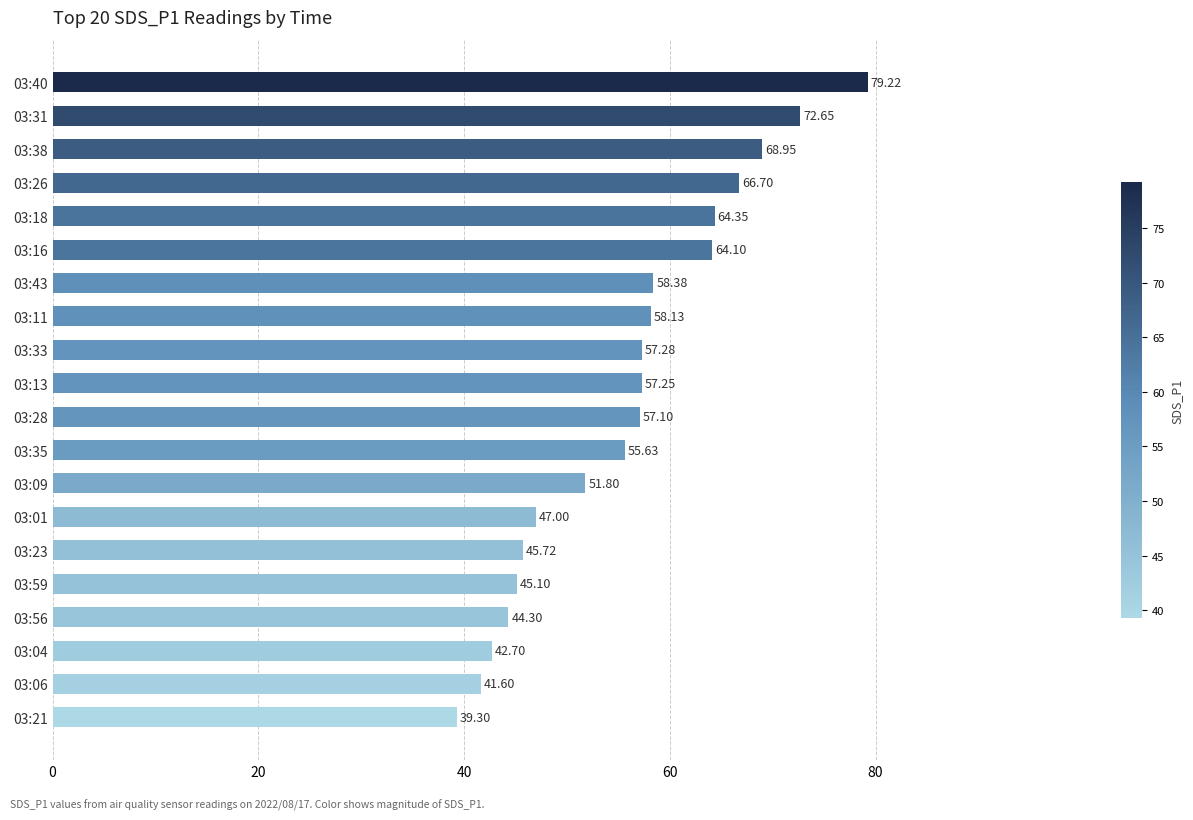

What is the sum of all values?

1117.3